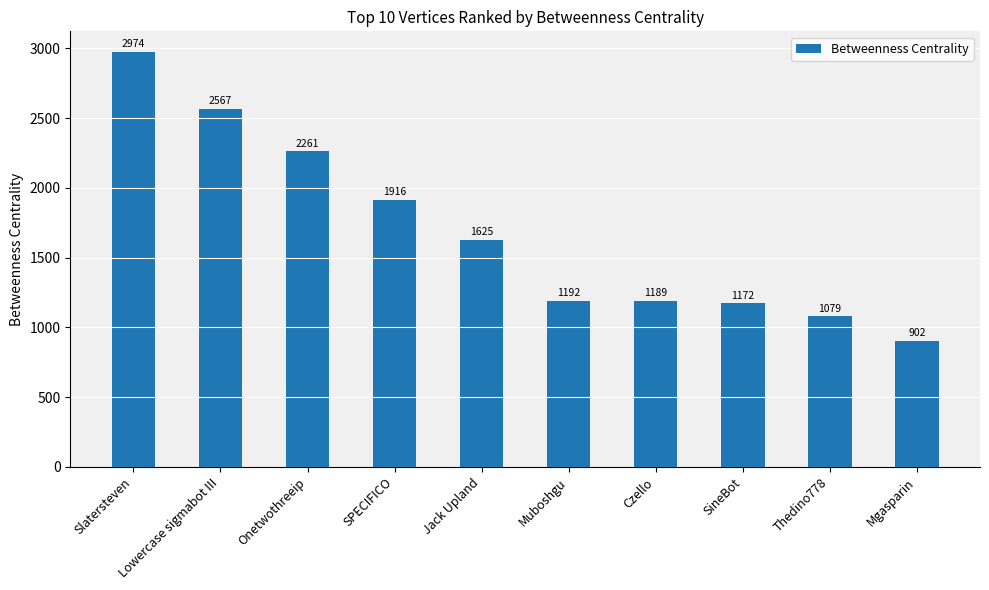

What is the sum of all values?

16879.6